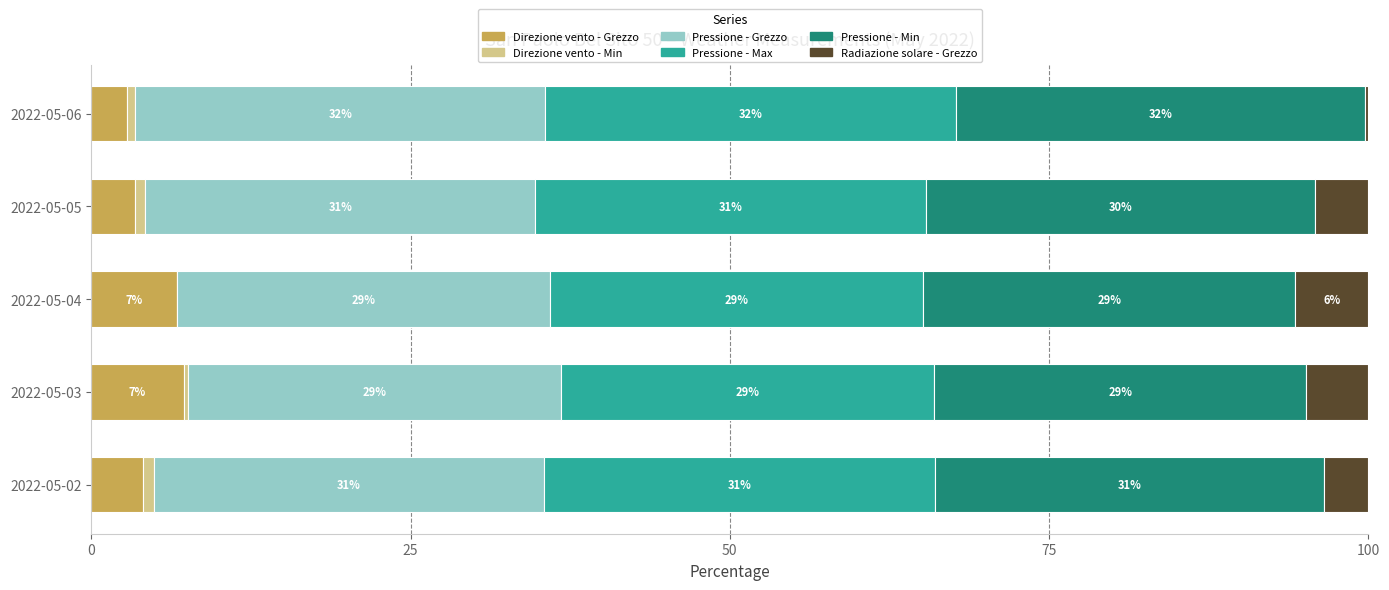

True or false: Direzione vento - Grezzo has a value of 10.7 at 2022-05-04.

False